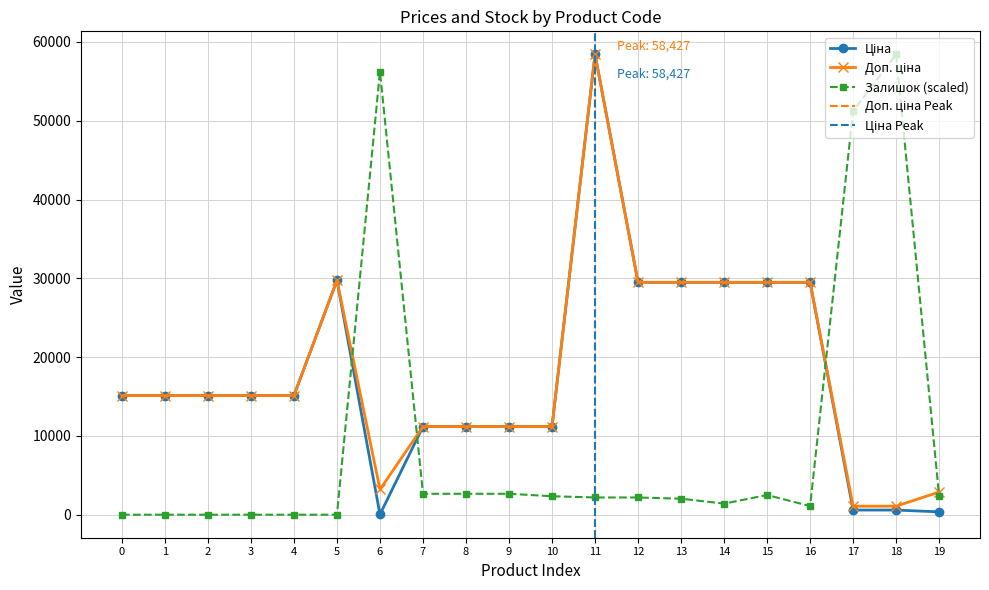

What is the value of the Залишок point at the 15th from the left?

1406.0